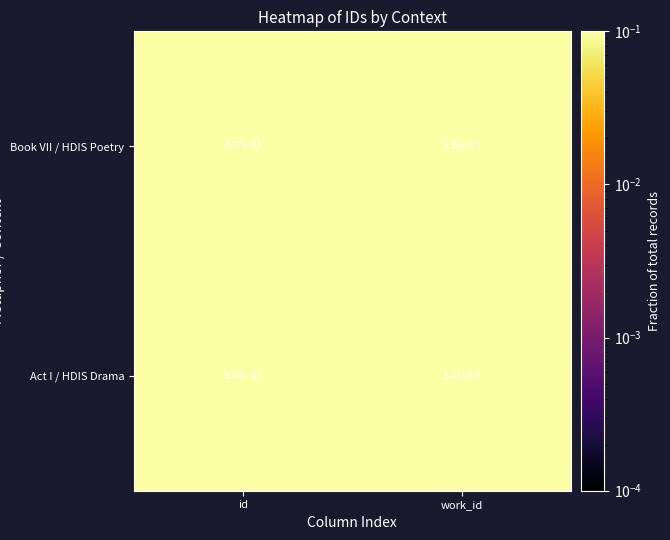

At id, list the series in order from largest to smallest.

Act I / HDIS Drama, Book VII / HDIS Poetry